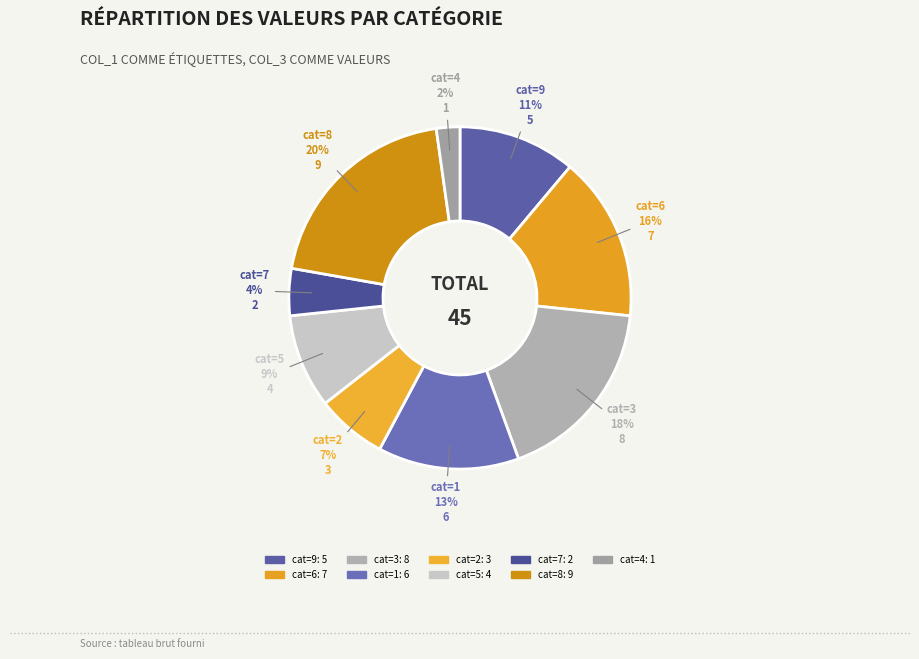

Count the number of slices in the pie.

9